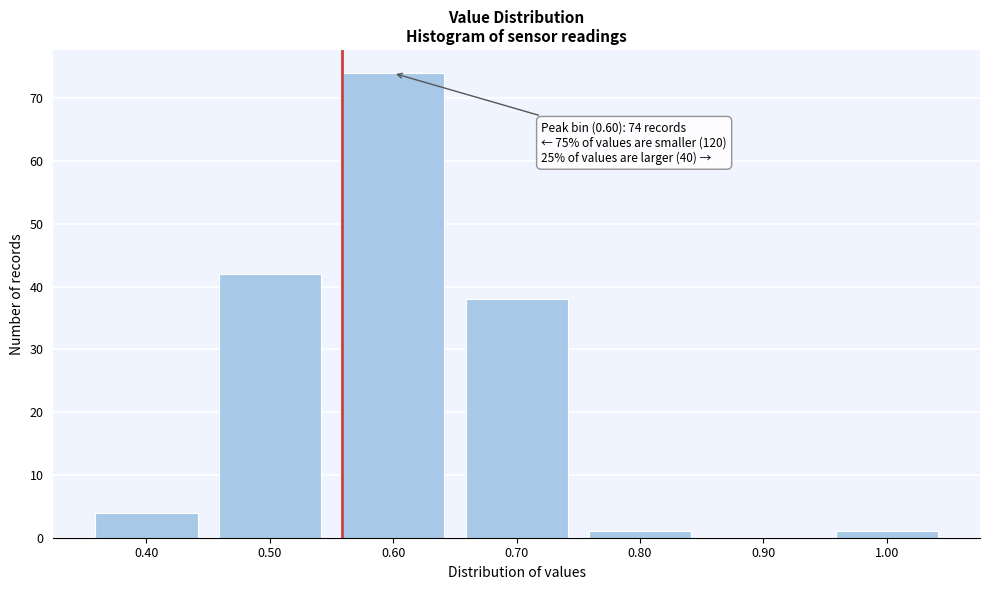

Which range on the x-axis has the tallest bar?

0.55 to 0.65